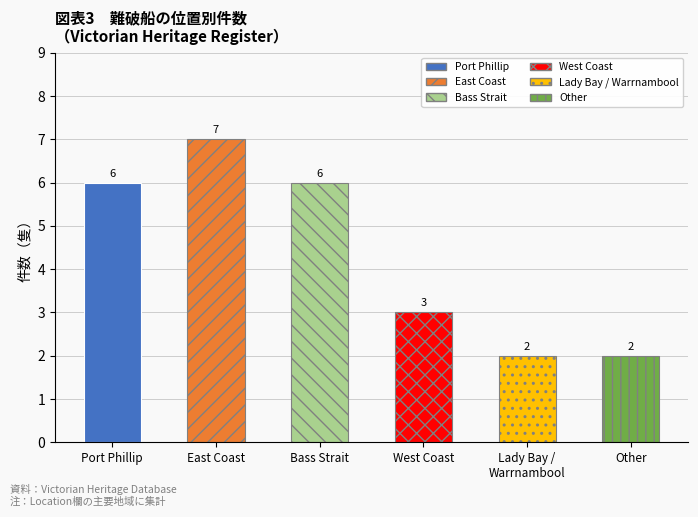

What is the sum of the values at Other and Bass Strait?

8